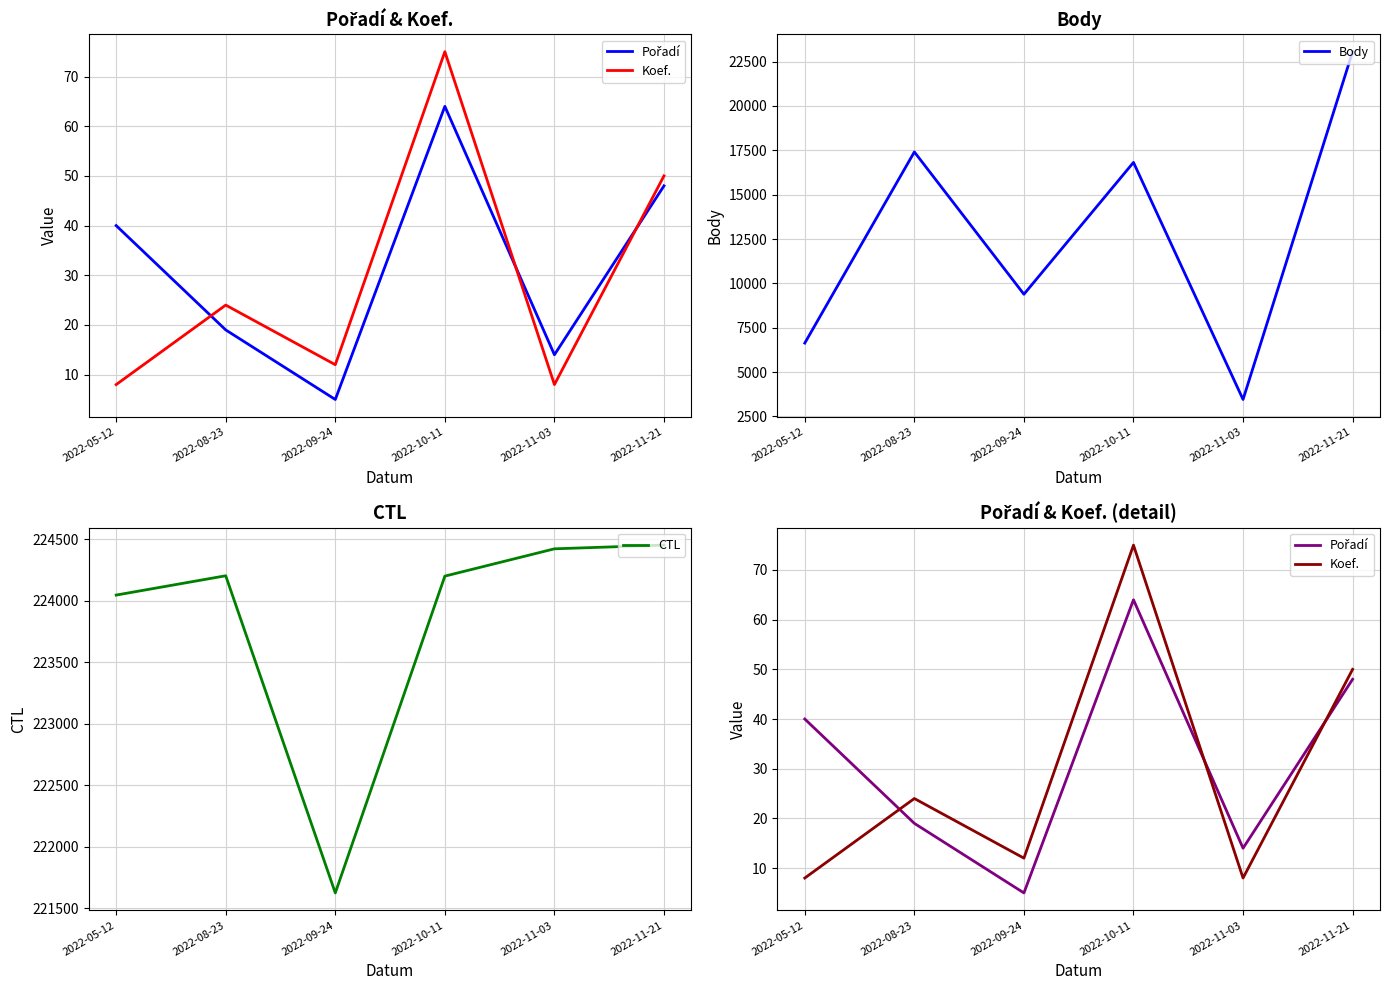

Reading left to right, transcribe all the data shown in this chart.

Pořadí: 40	19	5	64	14	48
Koef.: 8	24	12	75	8	50
Body: 6635	17408	9387	16818	3456	23058
CTL: 224046	224203	221625	224200	224422	224452